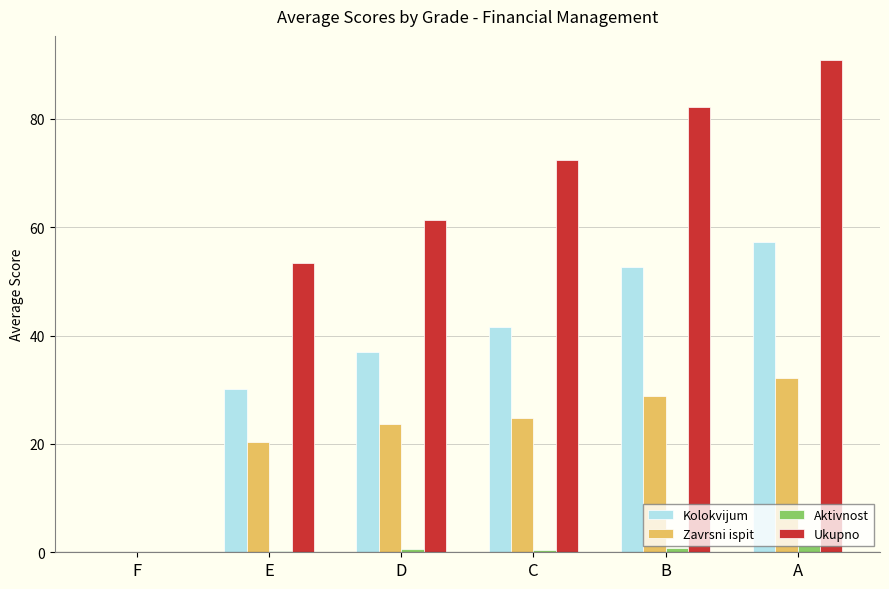

Between C and A, which series saw the biggest shift?

Ukupno